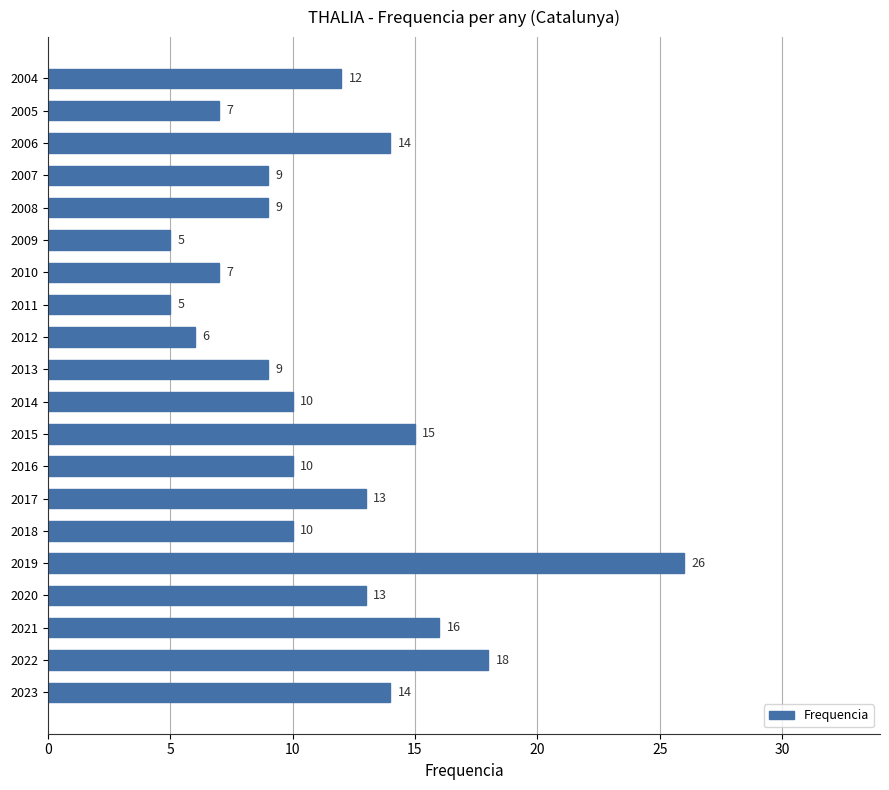

The chart shows a value of 12 at 2004. True or false?

True